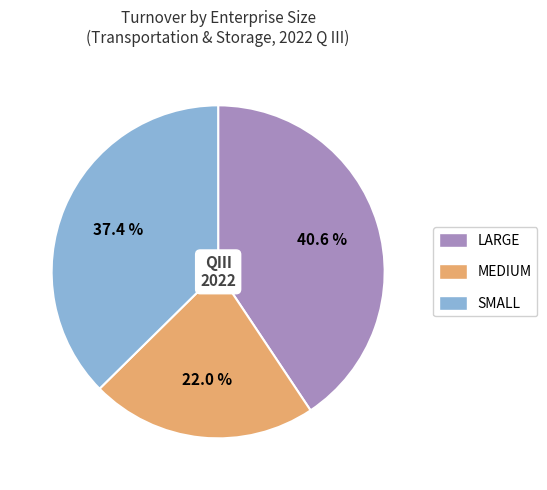

Is there a majority slice in this chart?

No